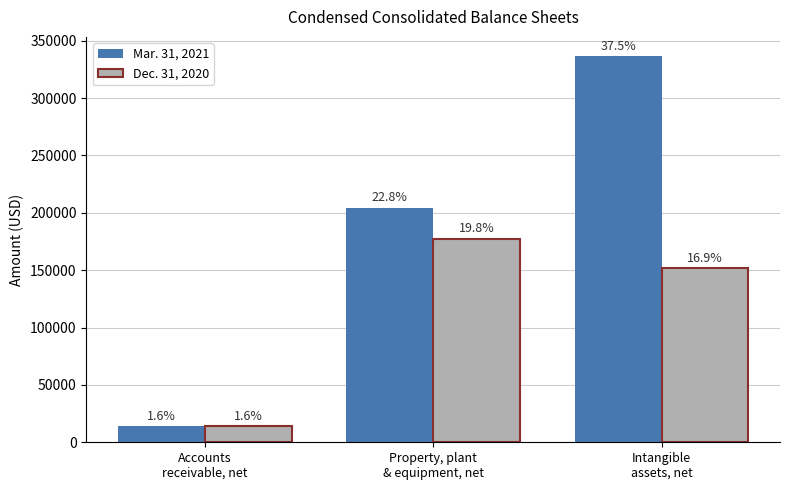

How many bars are there in each group?

2